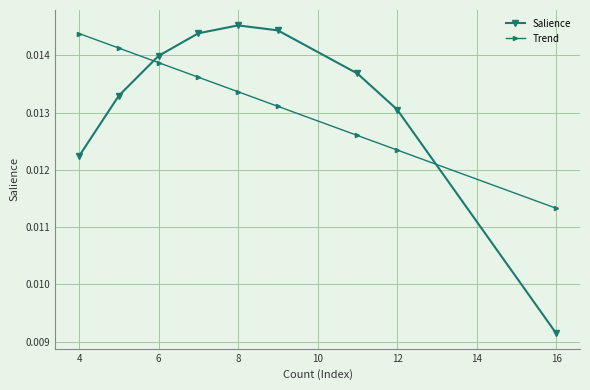

At how many categories does at least one series exceed 0?

9